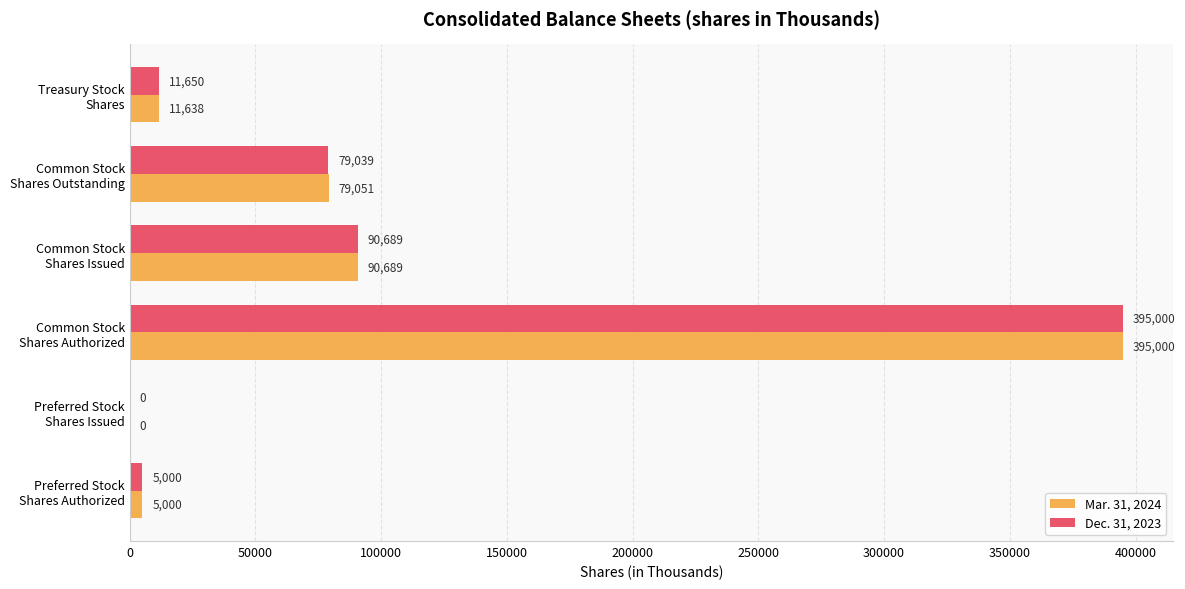

What is the sum of all Mar. 31, 2024 values?

581378